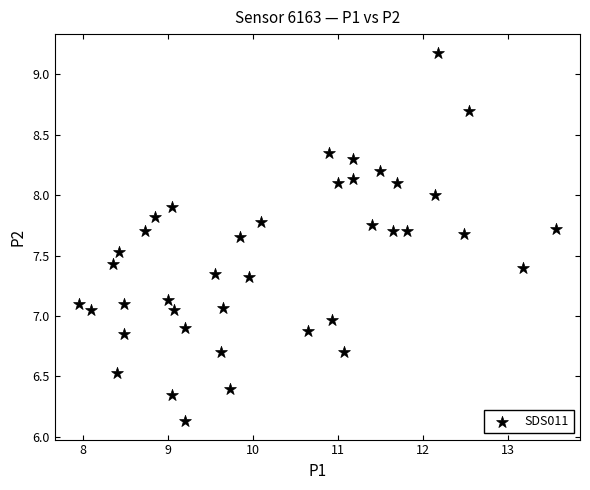

What is the range of X values (max minus min)?

5.6